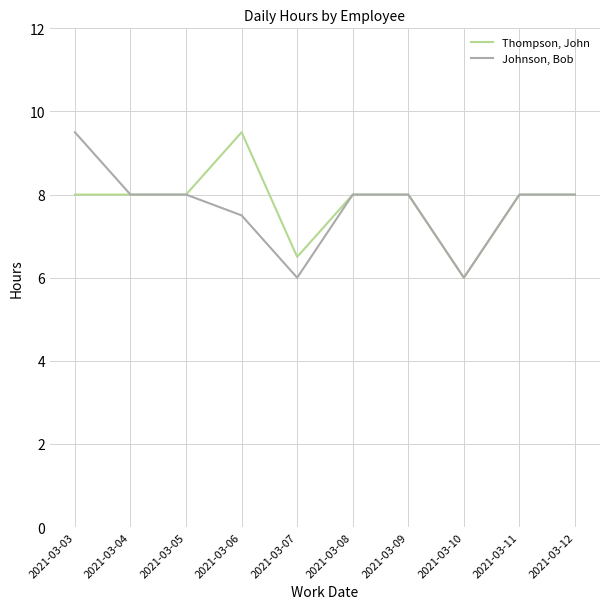

What value does the Thompson, John series have at 2021-03-04?

8.0